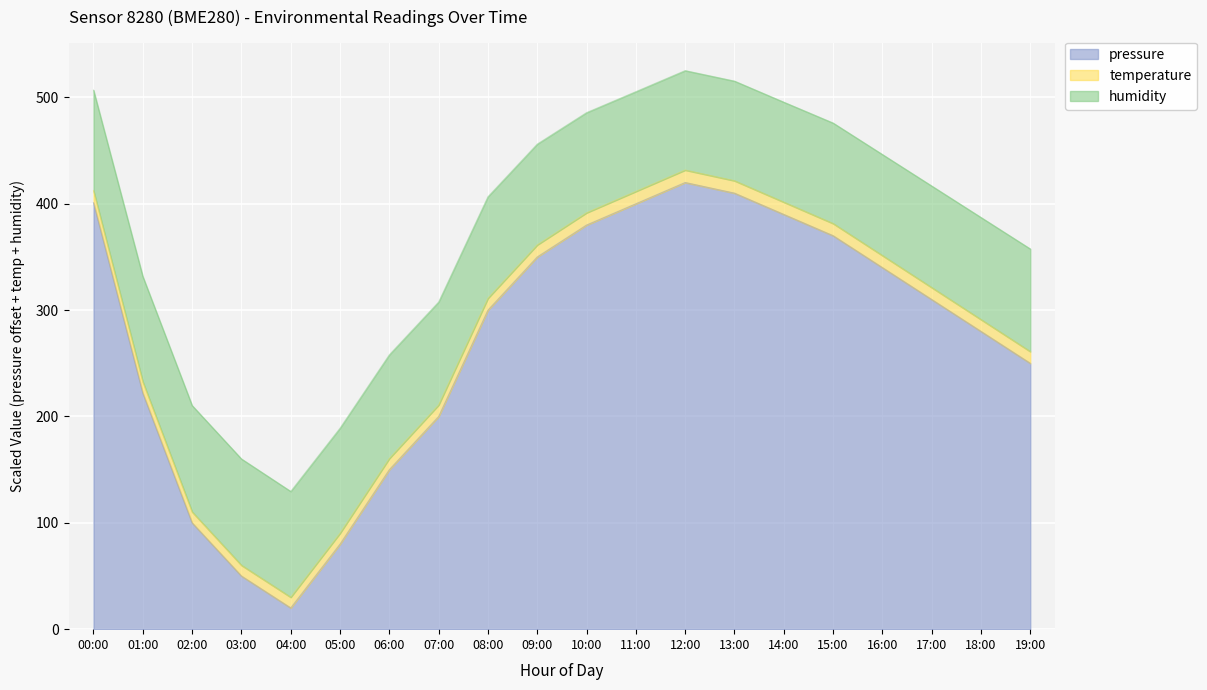

Is it true that pressure equals 310.0 at 17:00?

True